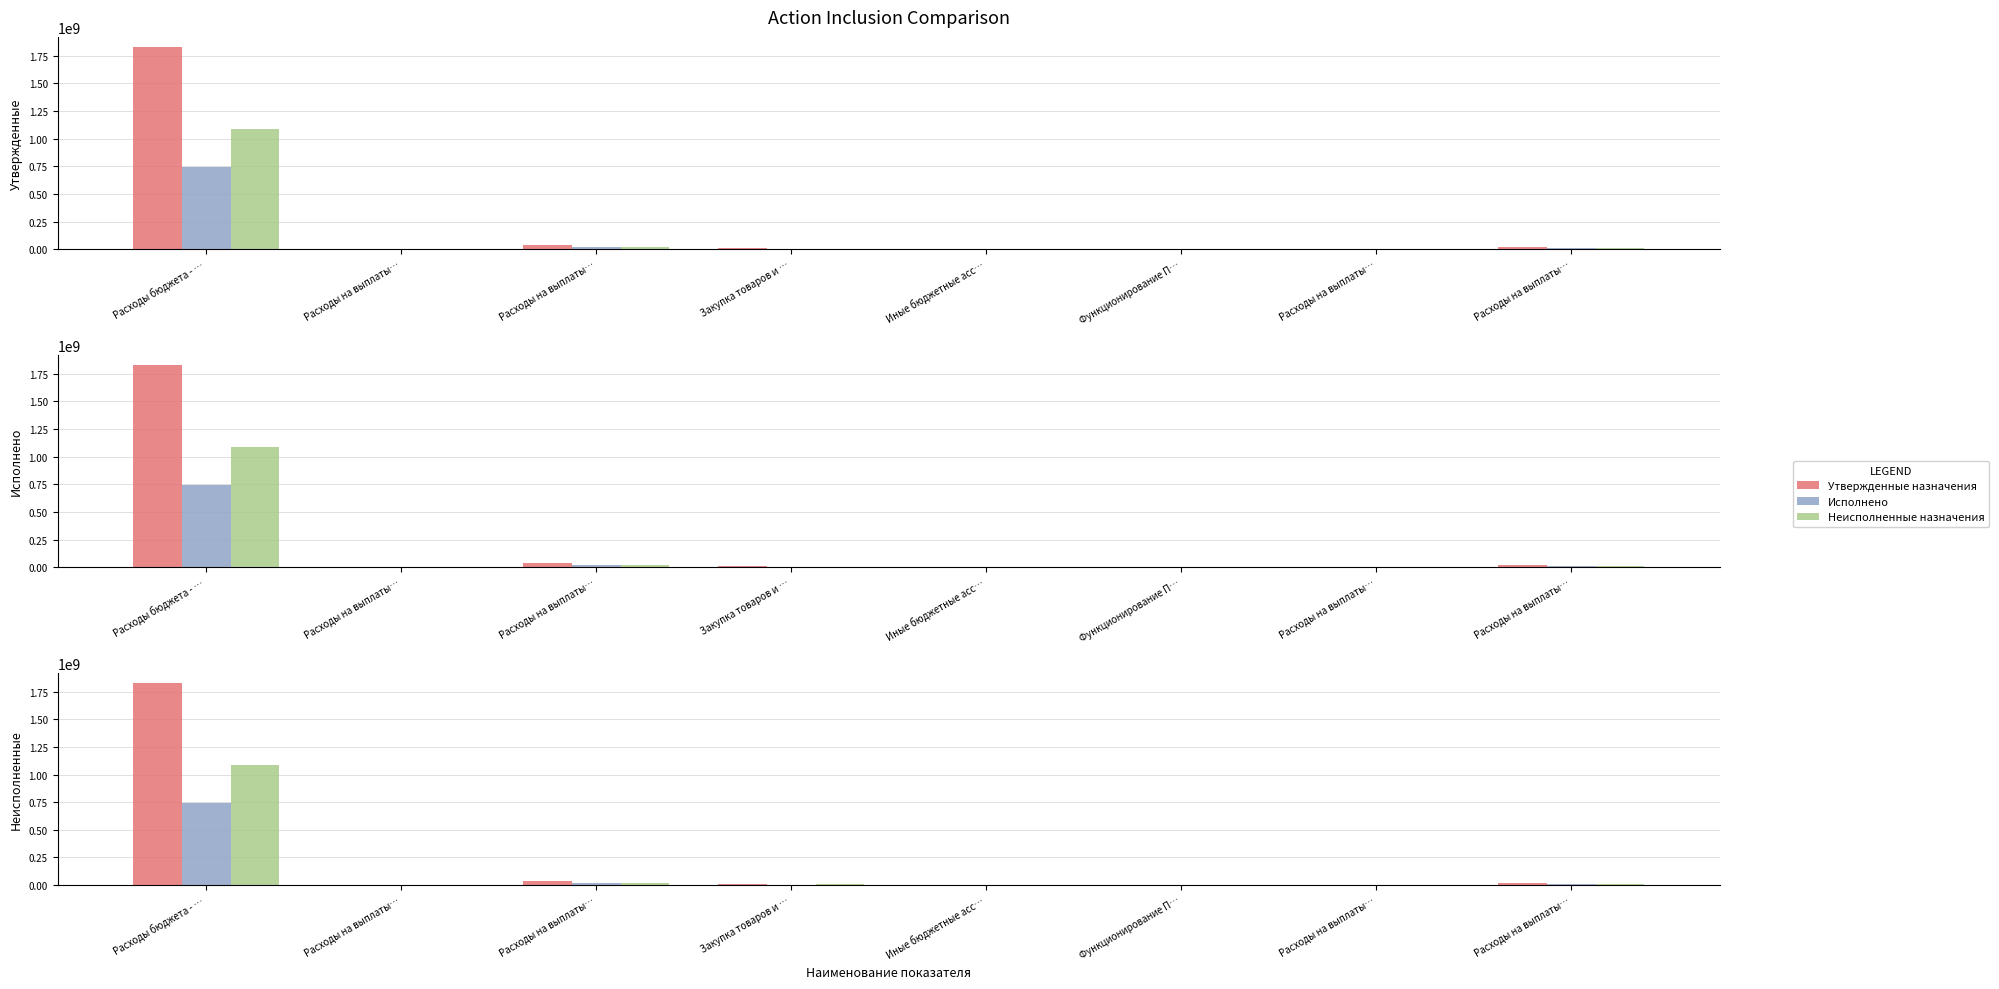

What is the approximate value of Исполнено at Иные бюджетные асс…?

724435.4